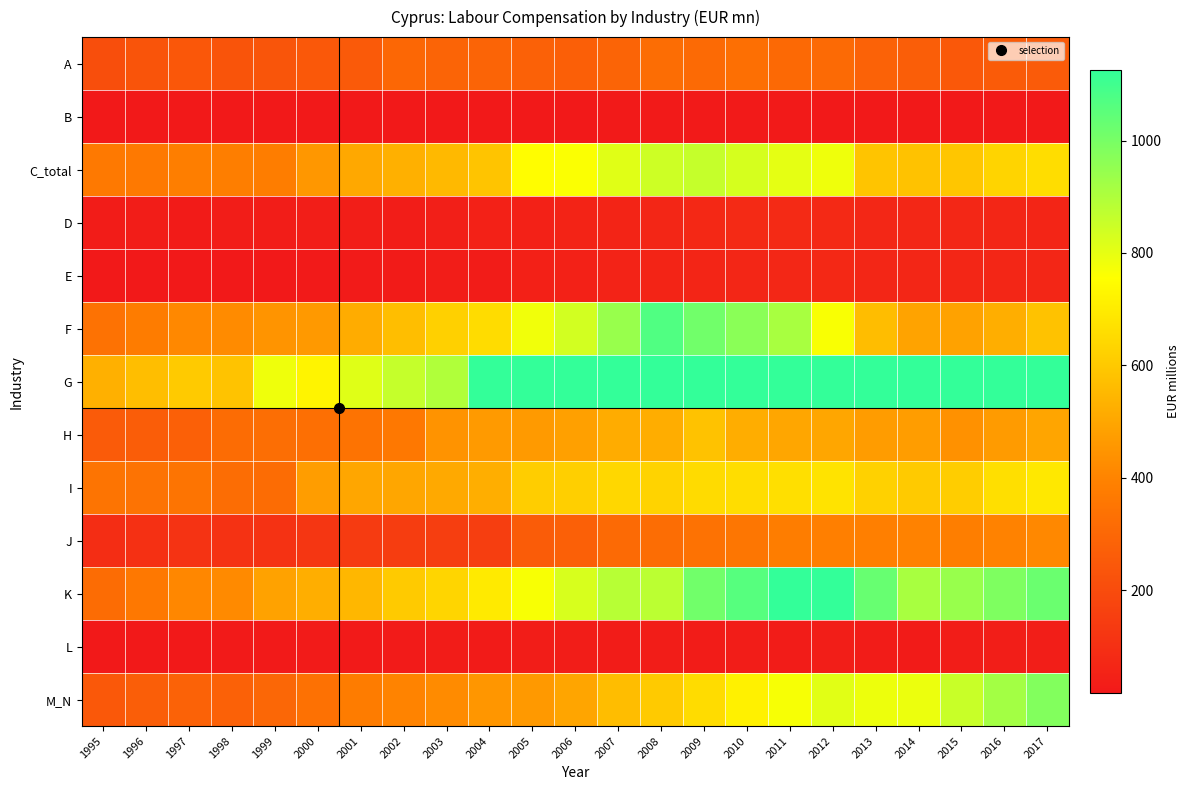

Reading left to right, transcribe all the data shown in this chart.

A: 1995=208.2	1996=232.7	1997=243.6	1998=228.8	1999=233.2	2000=245.7	2001=254.6	2002=301.1	2003=288.4	2004=289.0	2005=278.6	2006=271.2	2007=287.2	2008=321.5	2009=311.9	2010=329.7	2011=305.6	2012=310.2	2013=281.7	2014=266.8	2015=247.0	2016=258.3	2017=256.4
B: 1995=12.2	1996=13.5	1997=13.4	1998=12.8	1999=13.5	2000=16.6	2001=17.6	2002=16.8	2003=17.6	2004=17.4	2005=17.5	2006=17.5	2007=20.9	2008=21.2	2009=20.6	2010=18.8	2011=22.6	2012=14.4	2013=17.6	2014=8.1	2015=16.7	2016=14.1	2017=15.1
C_total: 1995=363.0	1996=364.0	1997=384.7	1998=381.6	1999=379.9	2000=454.2	2001=504.5	2002=529.4	2003=555.7	2004=585.4	2005=750.0	2006=763.0	2007=809.5	2008=845.5	2009=860.9	2010=829.8	2011=802.3	2012=784.8	2013=586.5	2014=580.6	2015=591.7	2016=633.4	2017=658.5
D: 1995=29.1	1996=30.2	1997=27.2	1998=30.2	1999=32.7	2000=35.6	2001=35.6	2002=32.2	2003=38.3	2004=45.5	2005=48.1	2006=53.8	2007=57.2	2008=65.2	2009=71.5	2010=78.5	2011=77.7	2012=75.0	2013=67.4	2014=66.4	2015=68.2	2016=62.1	2017=61.8
E: 1995=12.6	1996=13.2	1997=14.4	1998=16.5	1999=17.3	2000=21.3	2001=24.2	2002=25.4	2003=30.1	2004=28.7	2005=42.3	2006=45.3	2007=52.6	2008=57.2	2009=61.1	2010=62.7	2011=66.5	2012=71.7	2013=62.5	2014=64.6	2015=63.4	2016=63.3	2017=64.0
F: 1995=339.1	1996=374.2	1997=412.3	1998=419.6	1999=446.2	2000=461.9	2001=517.3	2002=570.8	2003=622.3	2004=655.2	2005=780.2	2006=836.1	2007=941.3	2008=1071.2	2009=1012.4	2010=966.1	2011=912.6	2012=765.4	2013=566.2	2014=490.2	2015=487.9	2016=523.3	2017=581.6
G: 1995=527.8	1996=568.5	1997=603.7	1998=583.0	1999=784.3	2000=725.7	2001=812.4	2002=859.5	2003=897.5	2004=1232.5	2005=1485.1	2006=1511.3	2007=1462.6	2008=1522.7	2009=1499.8	2010=1483.9	2011=1500.9	2012=1420.4	2013=1244.2	2014=1233.9	2015=1252.8	2016=1253.0	2017=1277.4
H: 1995=255.3	1996=264.4	1997=273.0	1998=318.2	1999=325.8	2000=330.4	2001=344.3	2002=359.3	2003=444.9	2004=466.8	2005=466.4	2006=482.4	2007=517.3	2008=520.9	2009=581.5	2010=520.2	2011=501.0	2012=498.5	2013=469.8	2014=472.5	2015=438.0	2016=467.4	2017=495.5
I: 1995=345.9	1996=342.0	1997=346.3	1998=323.4	1999=316.1	2000=473.5	2001=500.3	2002=499.8	2003=507.0	2004=523.0	2005=613.7	2006=616.5	2007=640.5	2008=629.0	2009=653.1	2010=659.7	2011=666.2	2012=675.1	2013=624.3	2014=602.9	2015=610.5	2016=665.1	2017=689.4
J: 1995=91.8	1996=102.1	1997=111.1	1998=105.3	1999=108.3	2000=123.8	2001=137.8	2002=147.8	2003=149.1	2004=152.4	2005=259.5	2006=274.3	2007=308.9	2008=322.4	2009=338.6	2010=352.3	2011=380.1	2012=388.3	2013=388.6	2014=396.9	2015=383.5	2016=394.2	2017=413.3
K: 1995=315.8	1996=359.1	1997=409.5	1998=417.2	1999=487.9	2000=523.2	2001=548.9	2002=604.6	2003=635.7	2004=695.1	2005=767.8	2006=826.7	2007=883.3	2008=877.2	2009=1011.4	2010=1059.8	2011=1128.7	2012=1125.3	2013=1028.4	2014=911.2	2015=941.2	2016=988.9	2017=1024.8
L: 1995=7.6	1996=8.4	1997=14.2	1998=20.6	1999=21.8	2000=22.9	2001=22.8	2002=22.9	2003=27.3	2004=26.3	2005=29.5	2006=32.7	2007=29.2	2008=29.6	2009=27.9	2010=32.4	2011=28.6	2012=34.2	2013=28.7	2014=26.2	2015=30.2	2016=34.6	2017=37.1
M_N: 1995=243.9	1996=268.3	1997=281.6	1998=277.7	1999=298.5	2000=336.7	2001=375.0	2002=398.6	2003=421.0	2004=452.1	2005=462.1	2006=495.6	2007=564.7	2008=602.2	2009=656.9	2010=716.3	2011=769.7	2012=807.8	2013=787.2	2014=788.2	2015=853.5	2016=921.9	2017=980.7